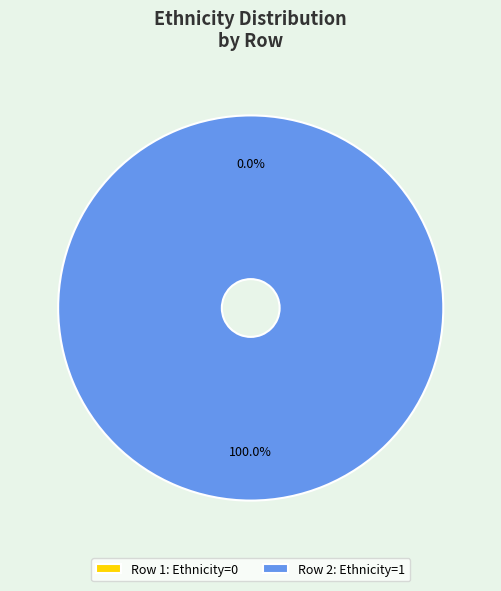

Between 2 and 1, which is larger?

2